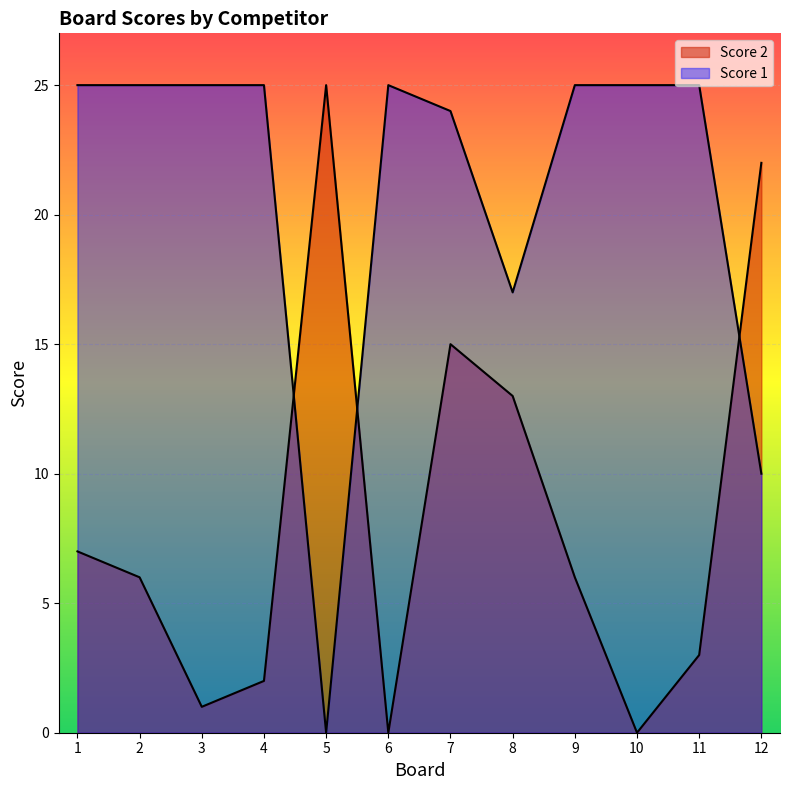

Reading left to right, extract all data points from this chart.

Score 1: 1=25	2=25	3=25	4=25	5=0	6=25	7=24	8=17	9=25	10=25	11=25	12=10
Score 2: 1=7	2=6	3=1	4=2	5=25	6=0	7=15	8=13	9=6	10=0	11=3	12=22